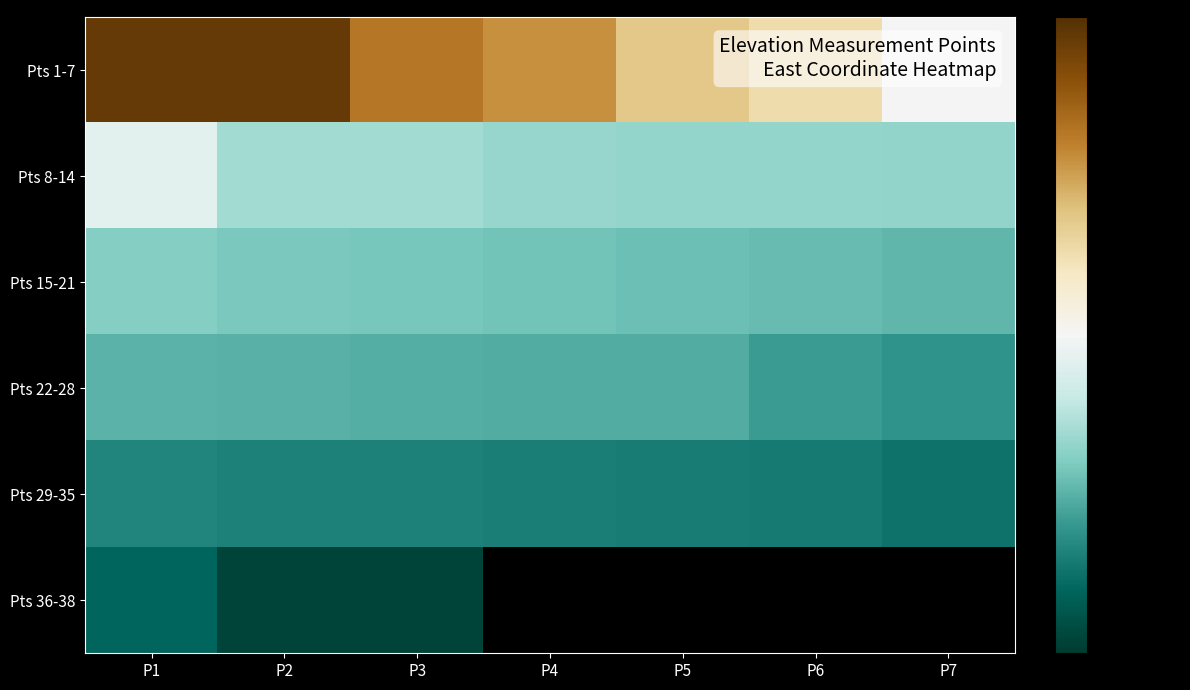

At which label does Pts 22-28 reach its peak?

P1